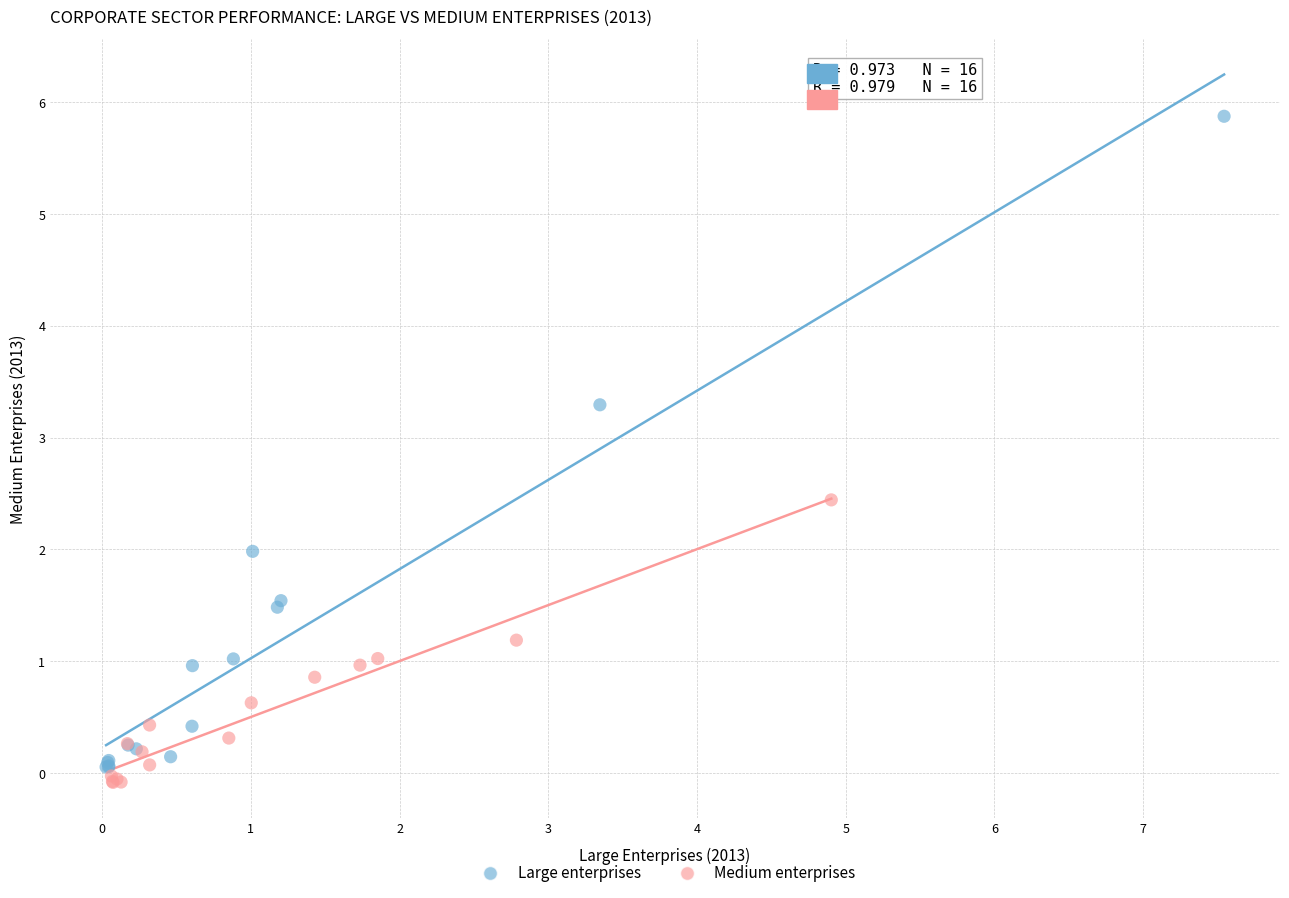

Which series reaches the maximum Y coordinate?

Large enterprises